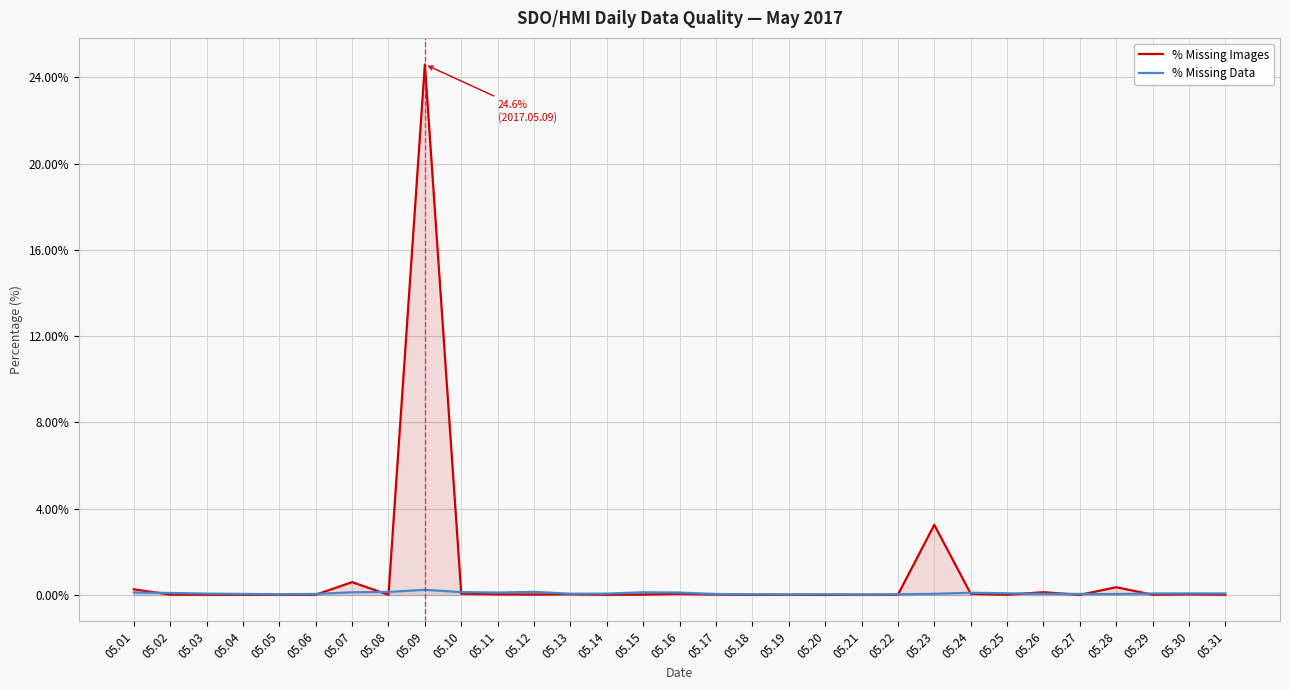

Does the chart have visible grid lines?

Yes